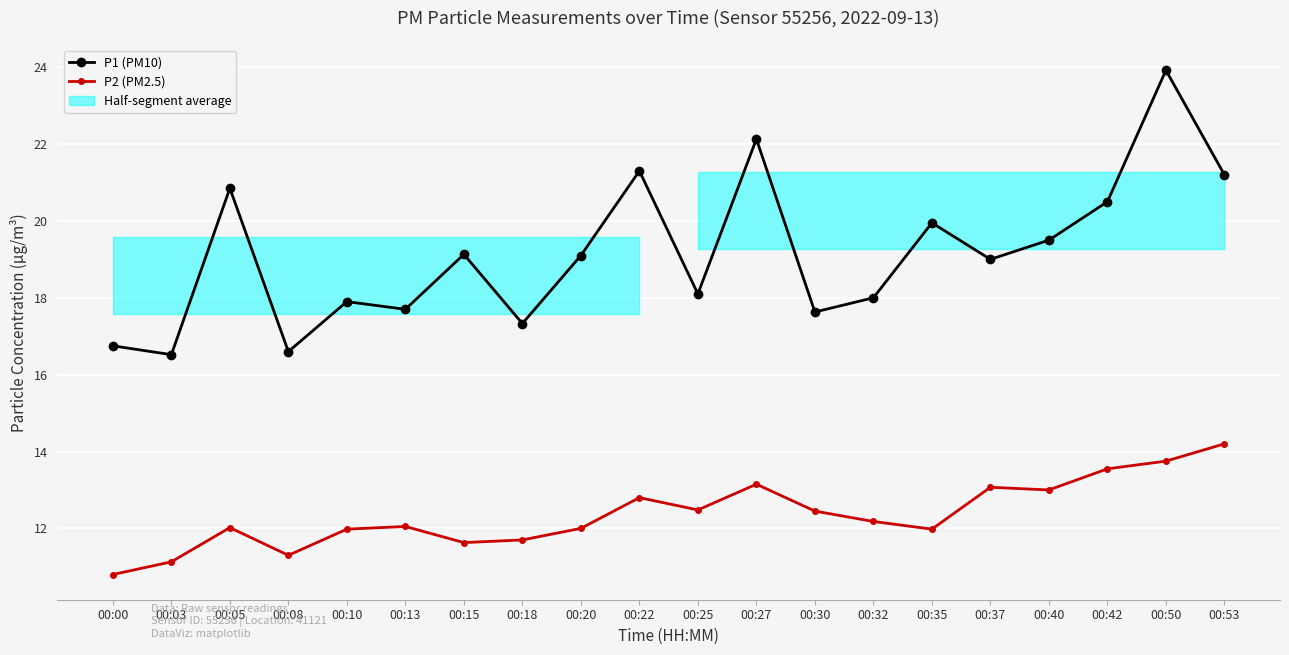

What is the difference between the P2 (PM2.5) values at 00:22 and 00:08?

1.5